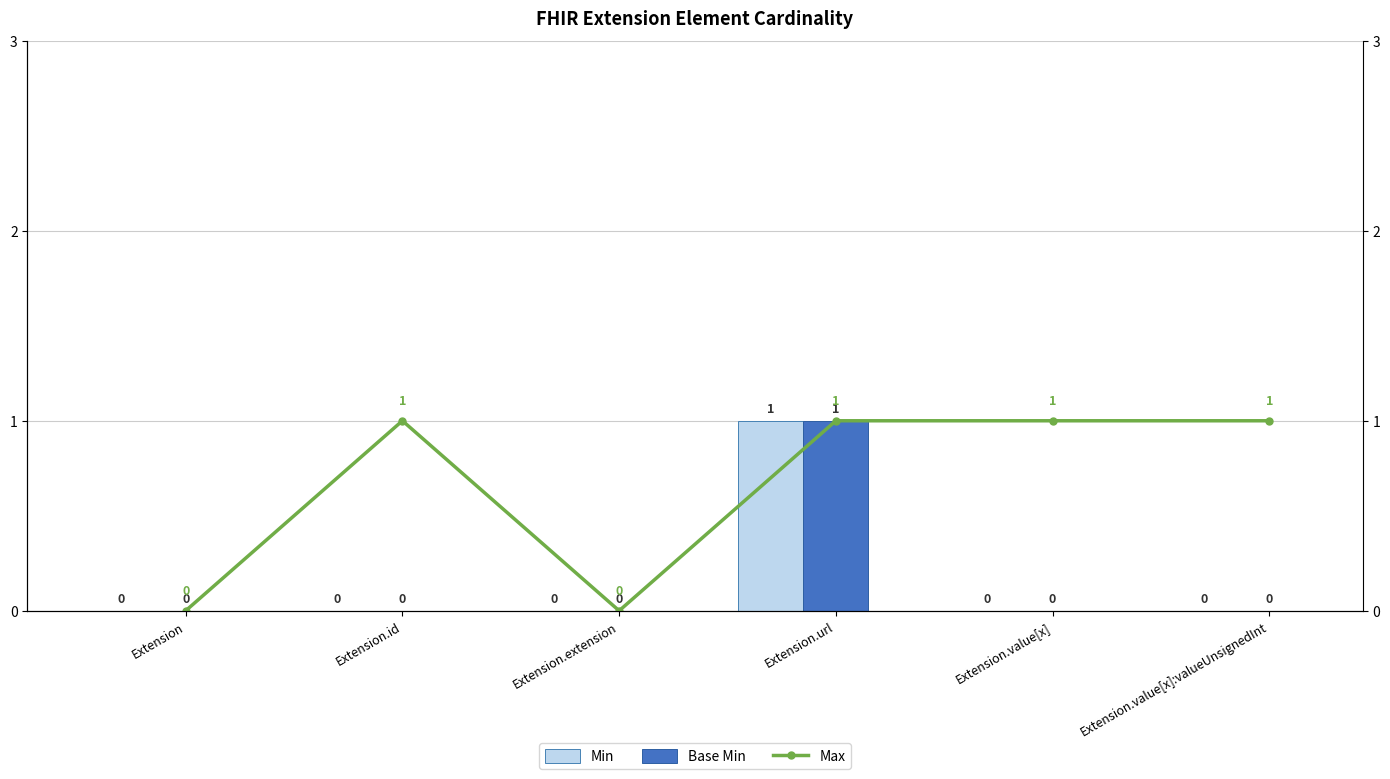

Rank the categories by Min value from lowest to highest.

Extension, Extension.id, Extension.extension, Extension.value[x], Extension.value[x]:valueUnsignedInt, Extension.url